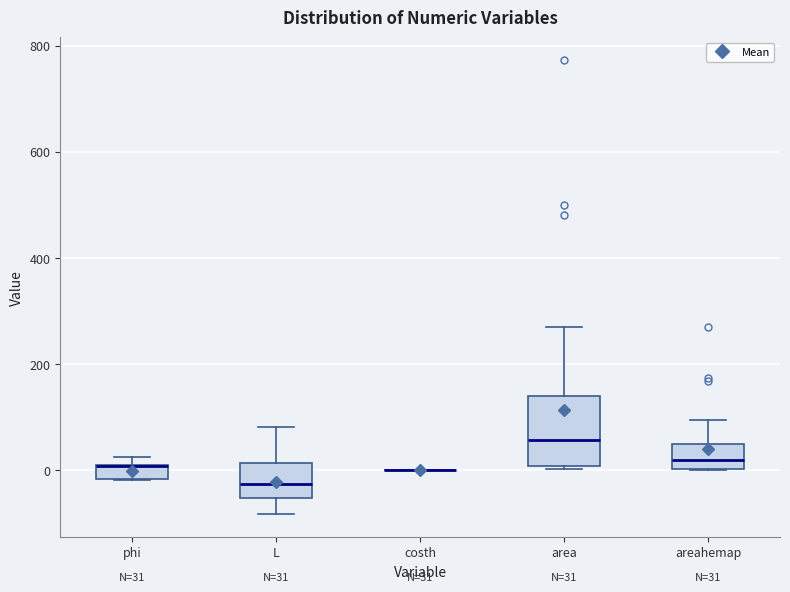

Comparing the boxes themselves (not the whiskers), which one is the tallest?

area